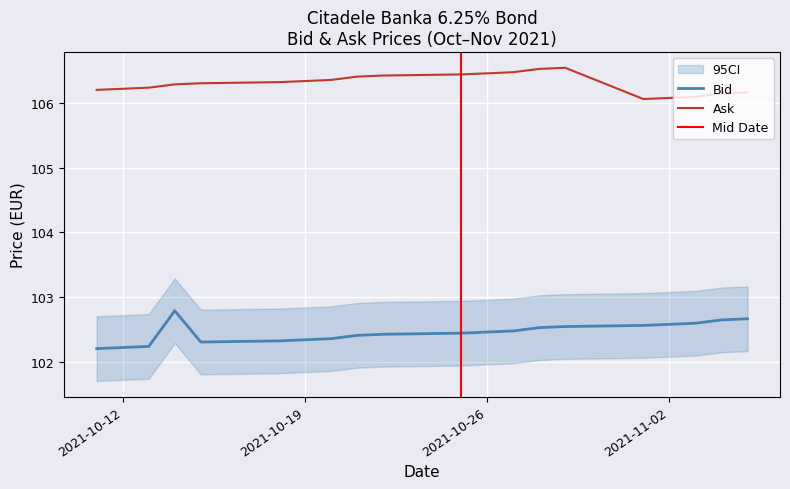

At how many categories does at least one series exceed 102?

20